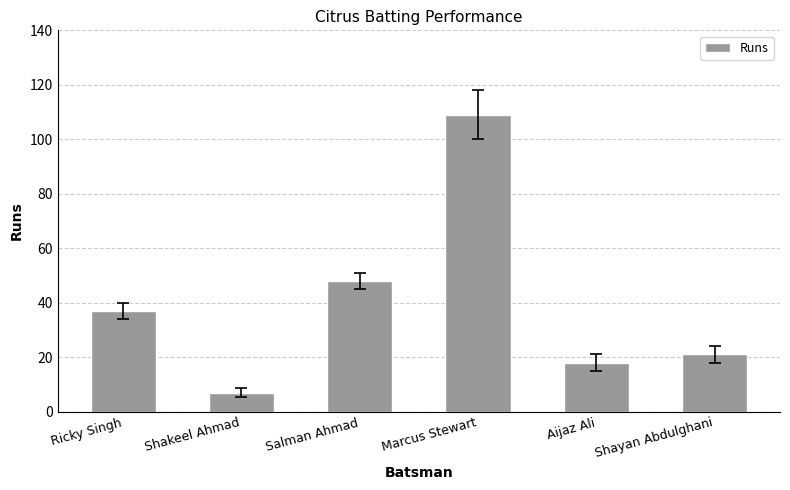

What is the label of the 4th bar from the left?

Marcus Stewart